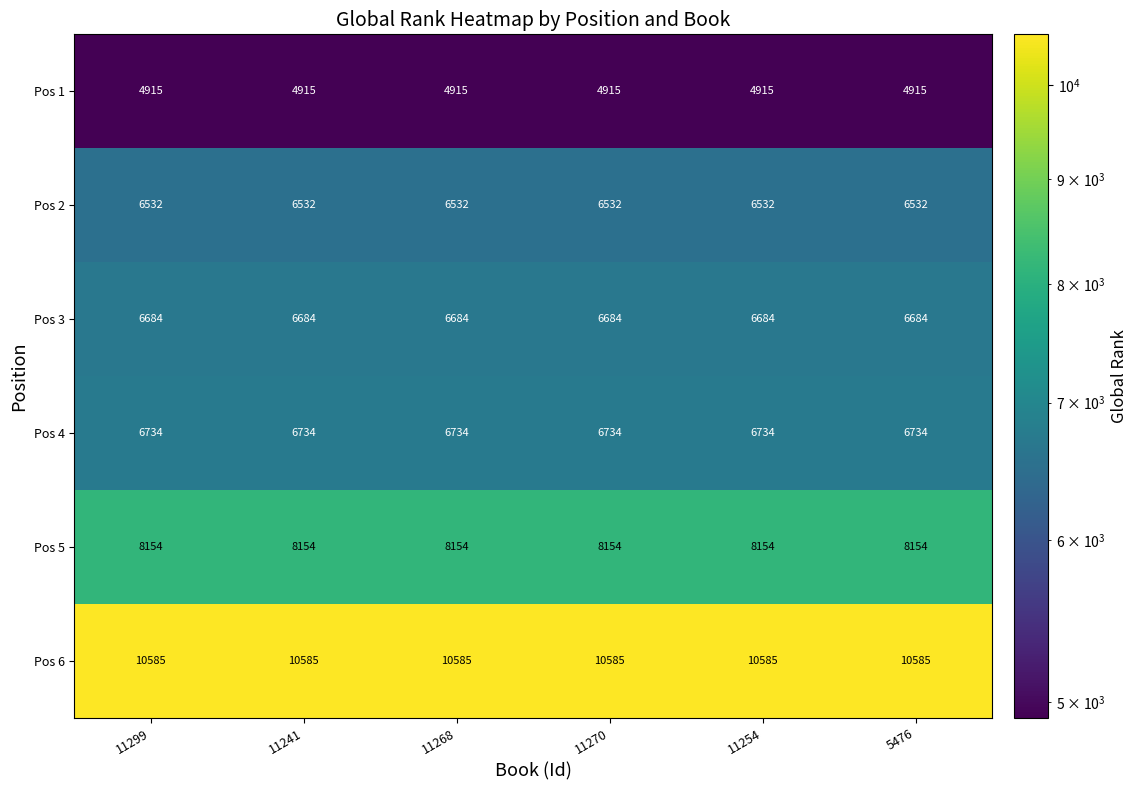

What is the sum of all Pos 3 values?

40104